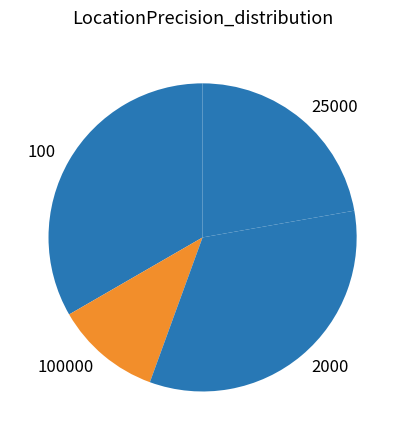

Approximately how many times larger is the value at 25000 compared to 100000?

2.0